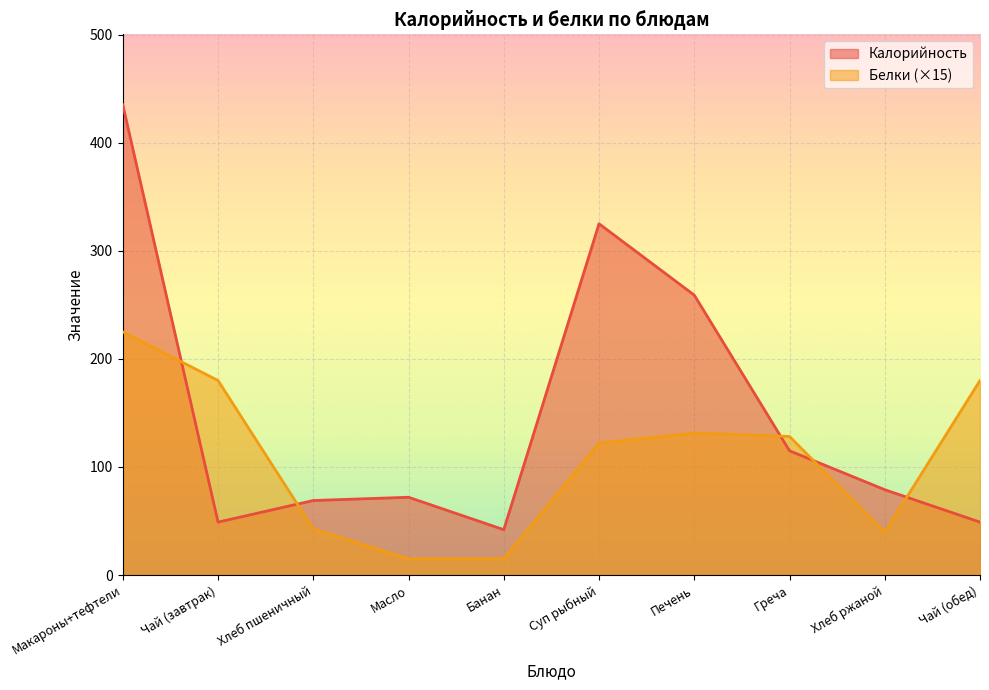

How many intersections are there between Белки and Калорийность?

5